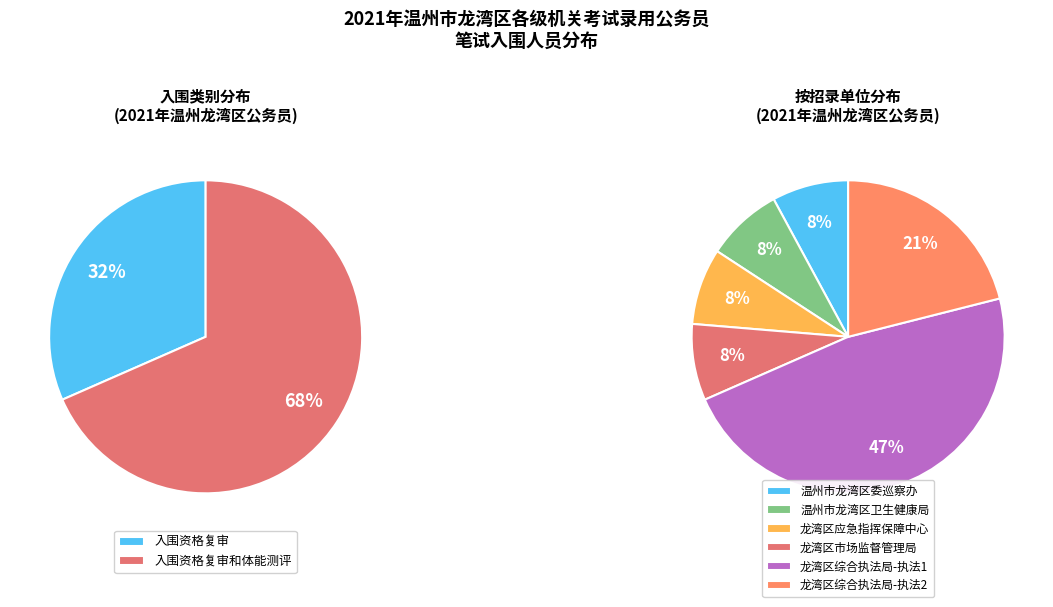

Is 入围资格复审和体能测评 the majority of the pie?

Yes